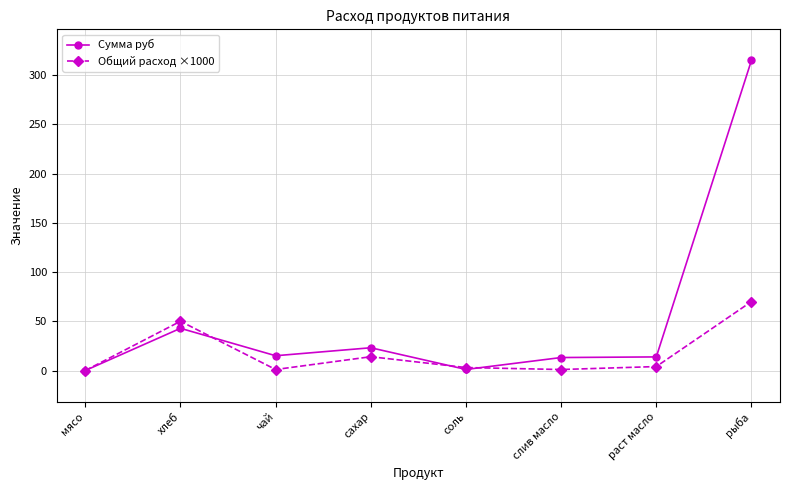

Read the Сумма руб value at рыба.

315.0